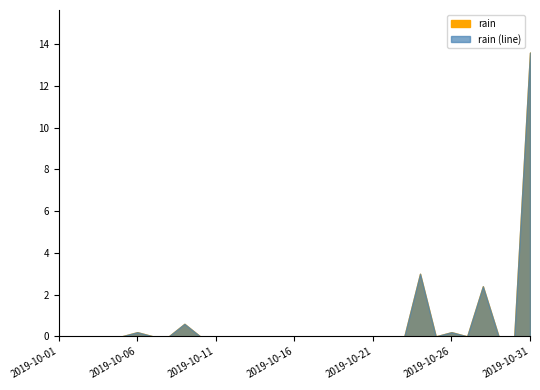

Reading left to right, list all the values displayed in this chart.

0.0	0.0	0.0	0.0	0.0	0.2	0.0	0.0	0.6	0.0	0.0	0.0	0.0	0.0	0.0	0.0	0.0	0.0	0.0	0.0	0.0	0.0	0.0	3.0	0.0	0.2	0.0	2.4	0.0	0.0	13.6